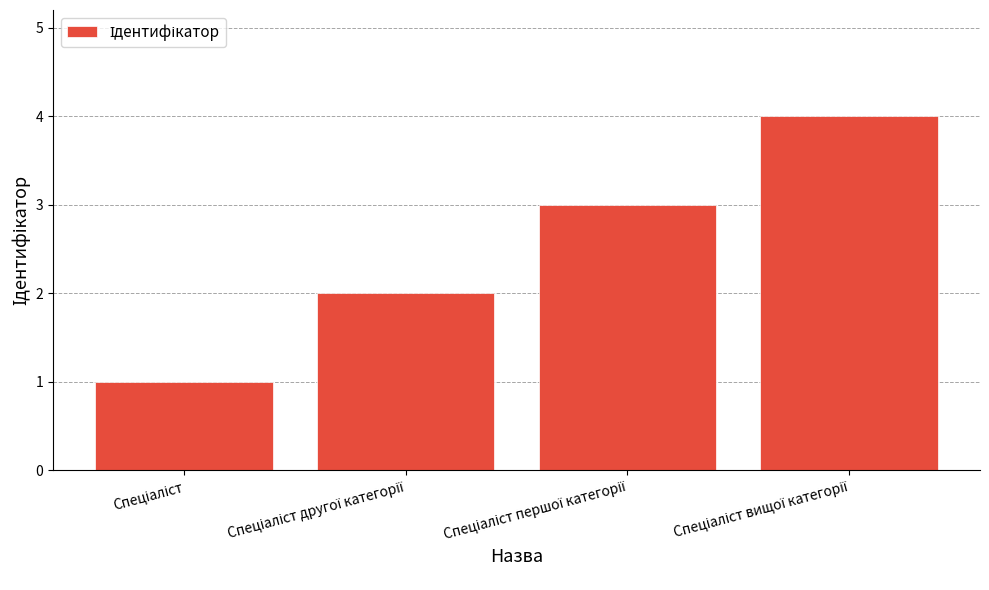

What is the greatest value displayed?

4